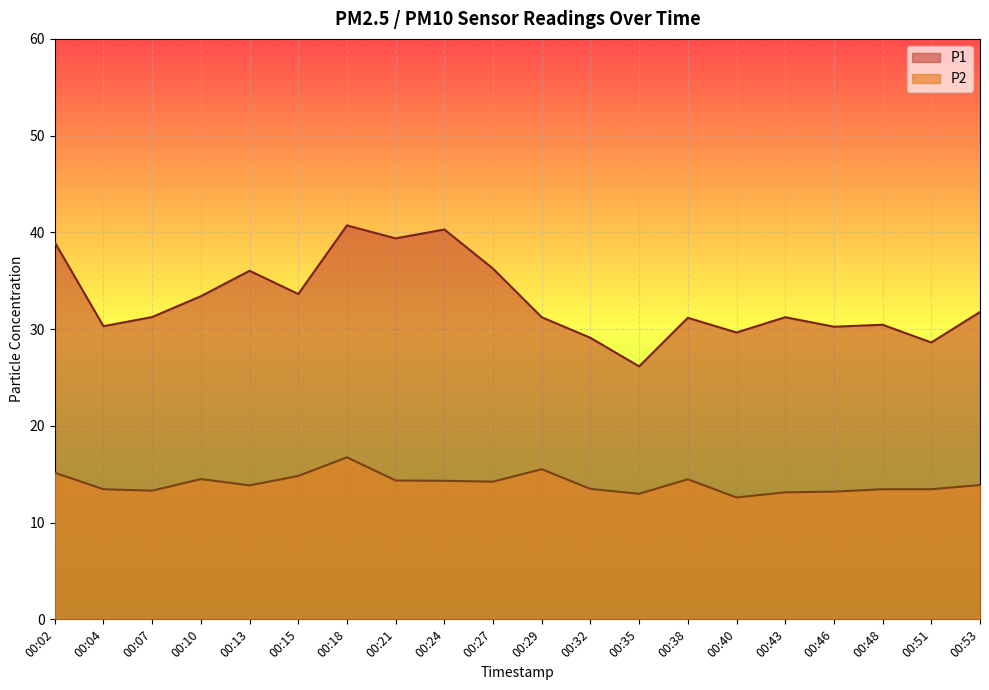

True or false: P1 has more than 1 points higher than both neighbors.

True